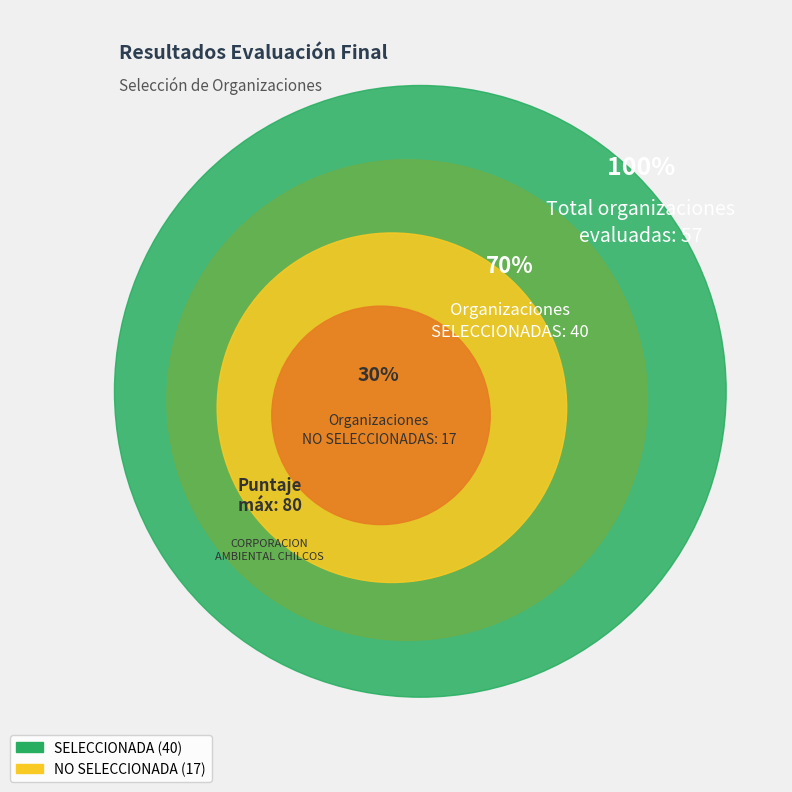

Combined, do SELECCIONADA and NO SELECCIONADA account for over 50%?

Yes